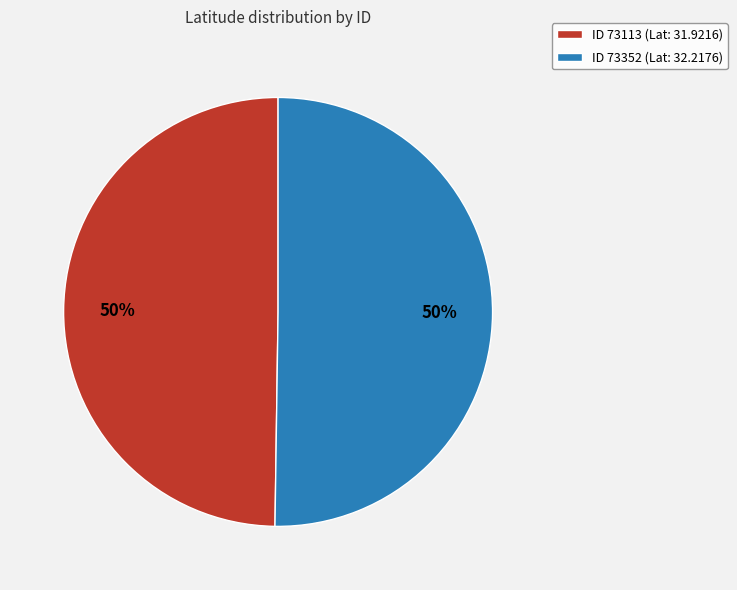

Approximately how many times larger is the value at ID 73352 (Lat: 32.2176) compared to ID 73113 (Lat: 31.9216)?

1.0